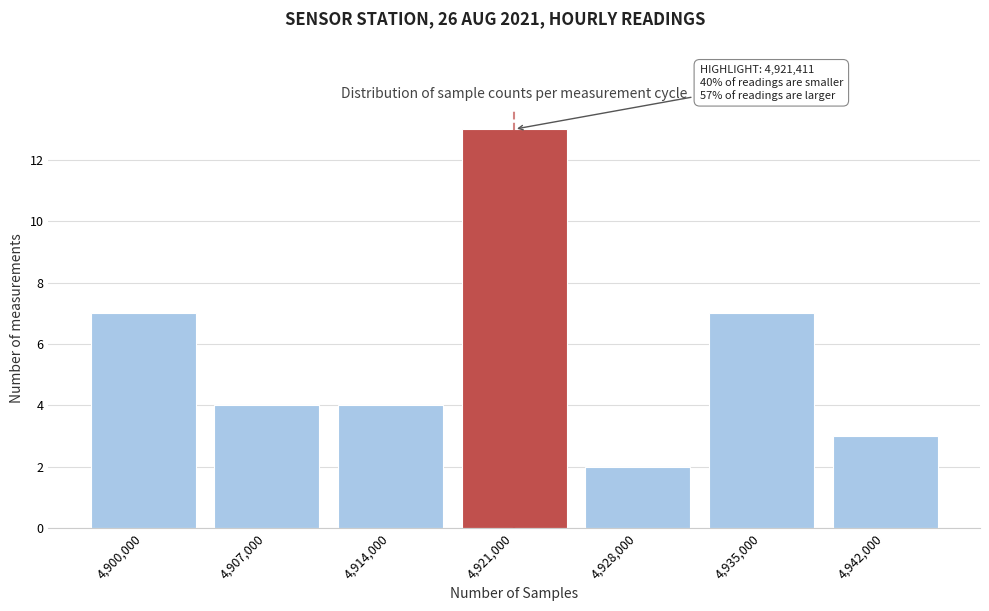

Reading left to right, extract all data points from this chart.

4,900,000=7	4,907,000=4	4,914,000=4	4,921,000=13	4,928,000=2	4,935,000=7	4,942,000=3